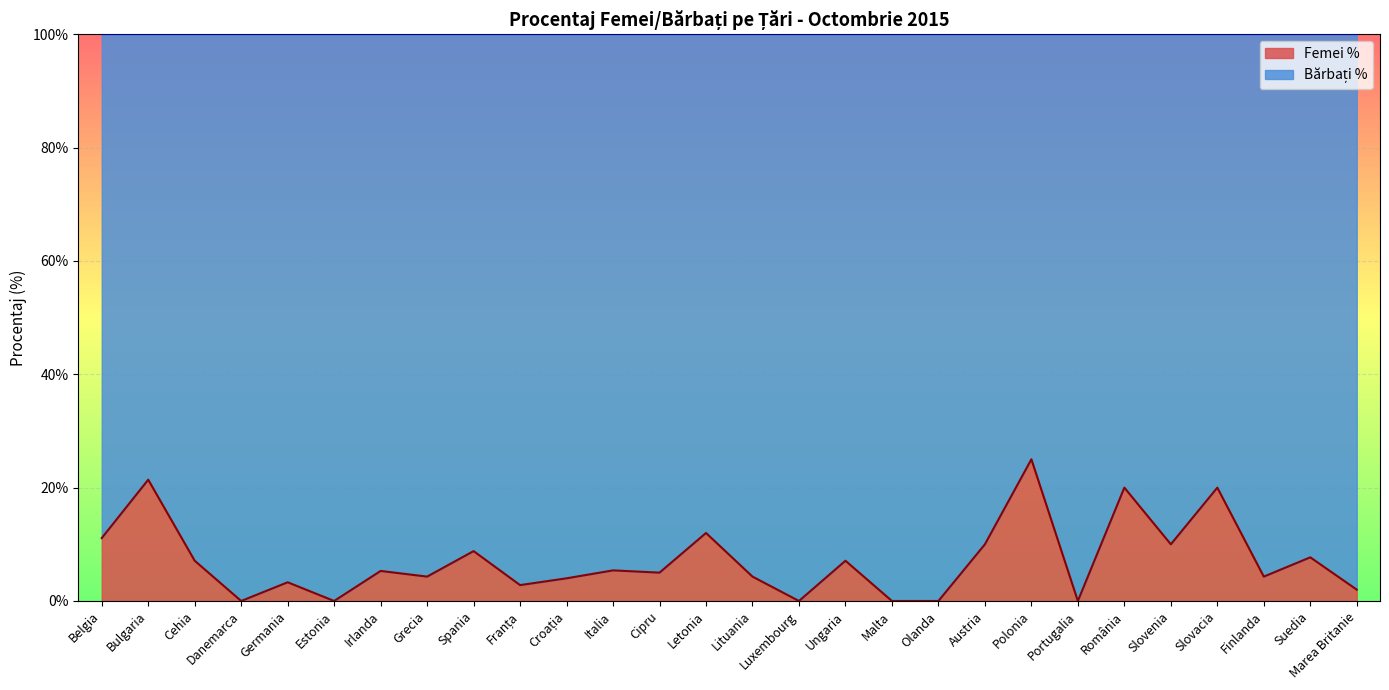

At which label does the data first exceed 5?

Belgia